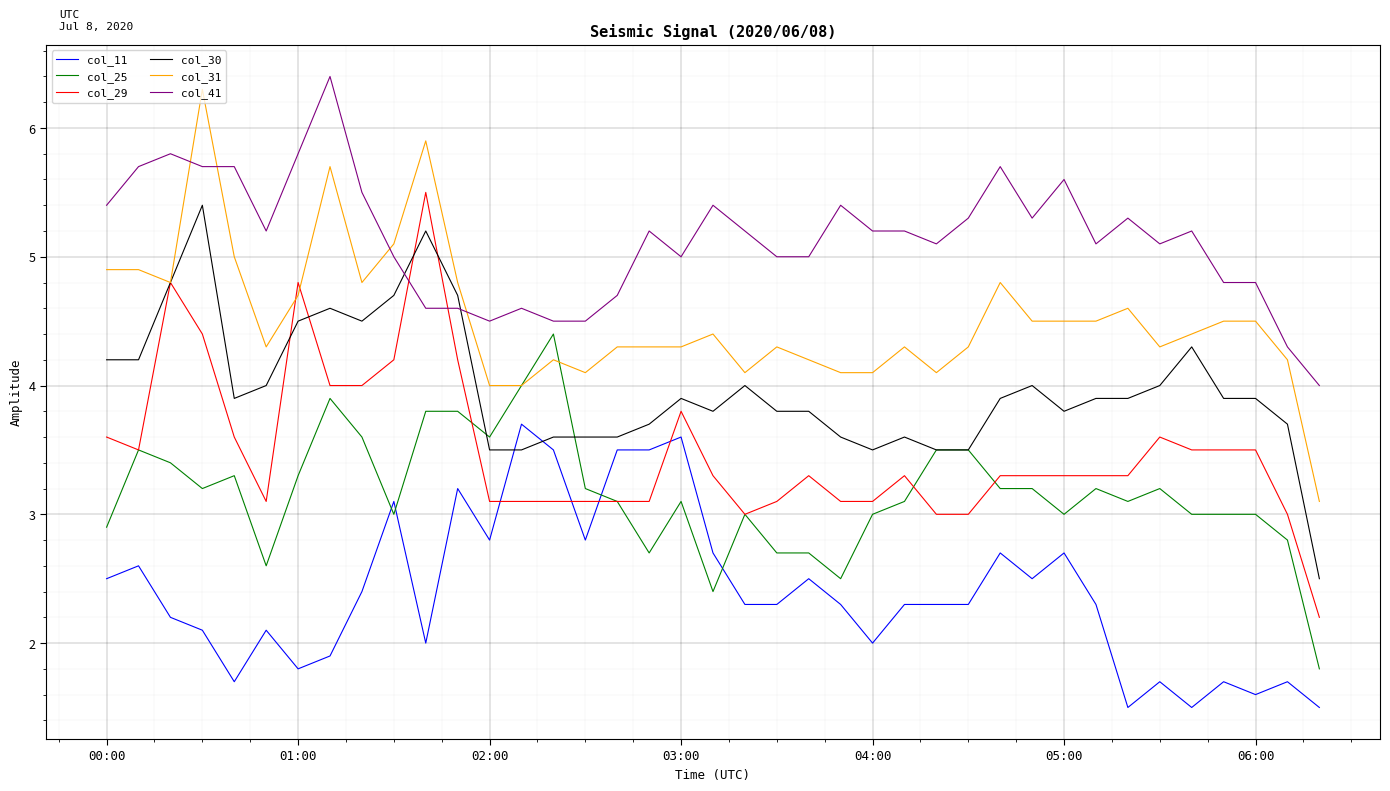

Which series has the largest total across all categories?

col_41